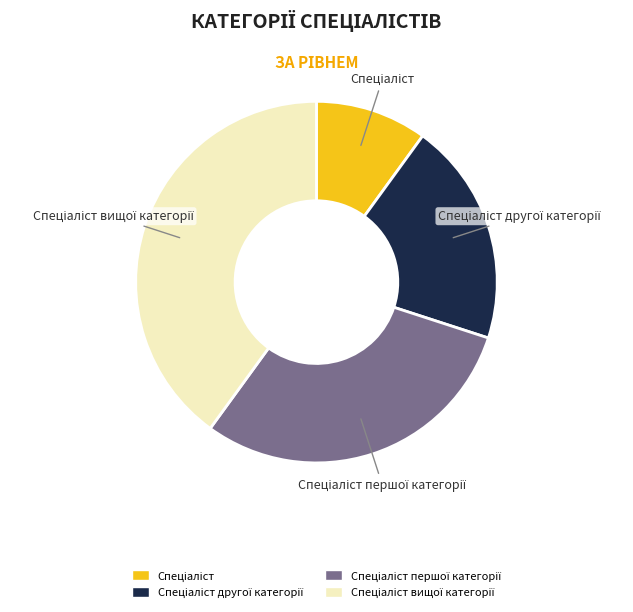

Is there any slice that represents more than half of the pie?

No